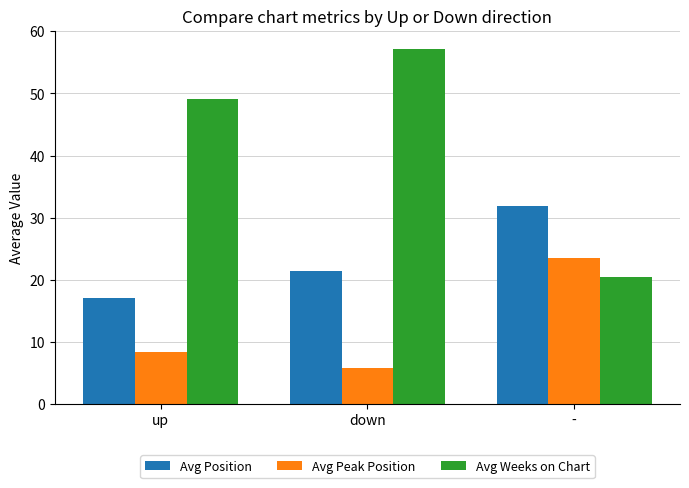

Is it true that Avg Weeks on Chart equals 20.4 at -?

True